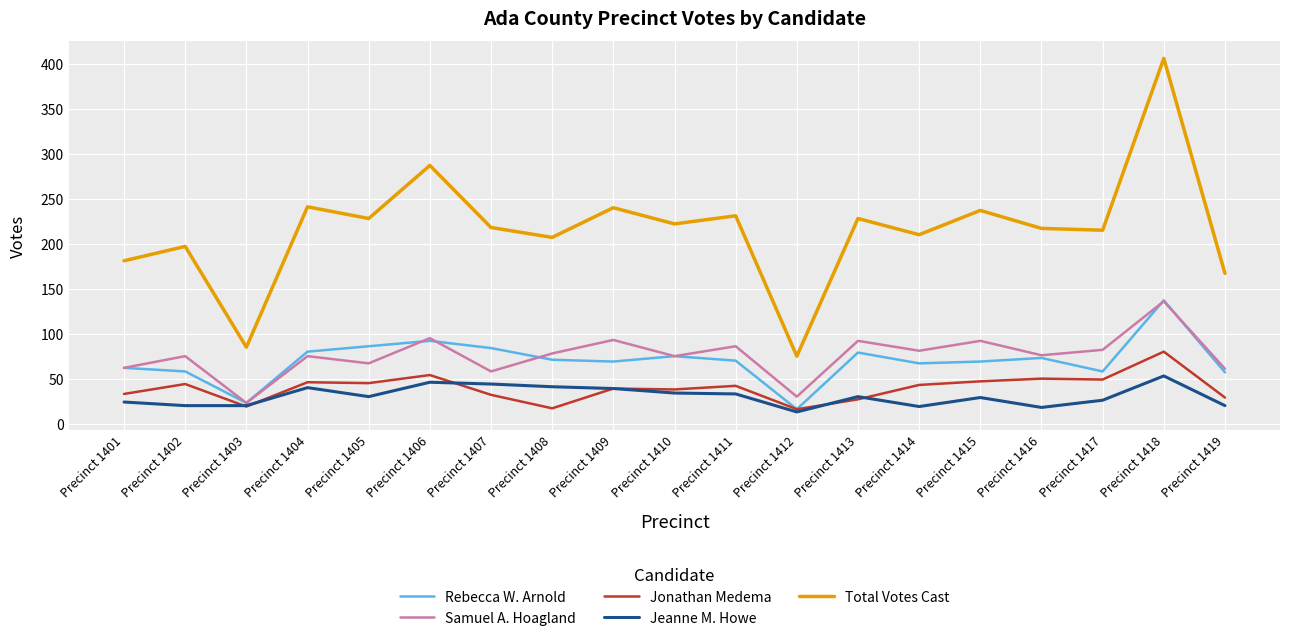

What is the average value of the Jeanne M. Howe series?

30